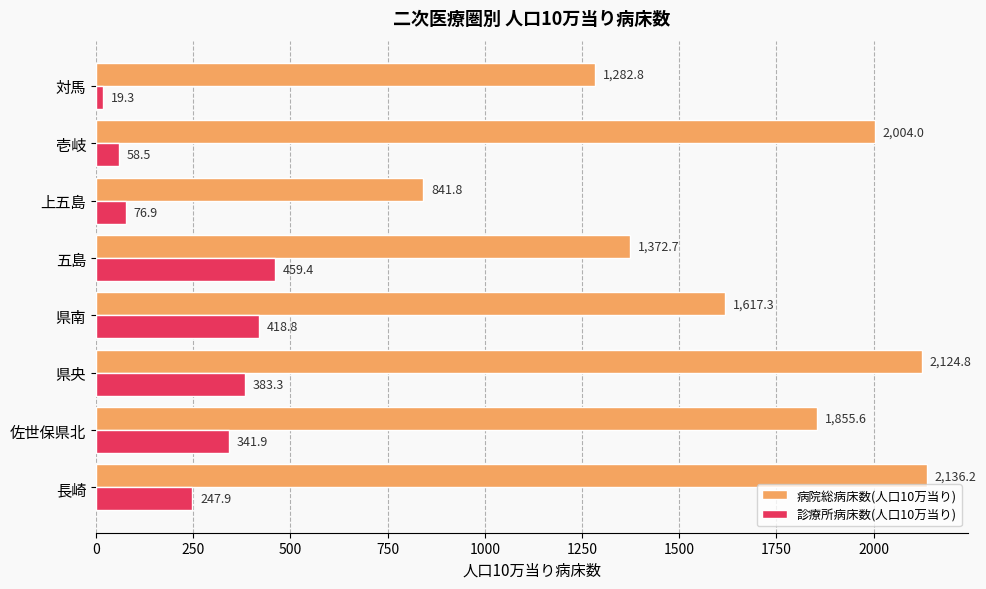

What is the sum of all 診療所病床数(人口10万当り) values?

2006.1